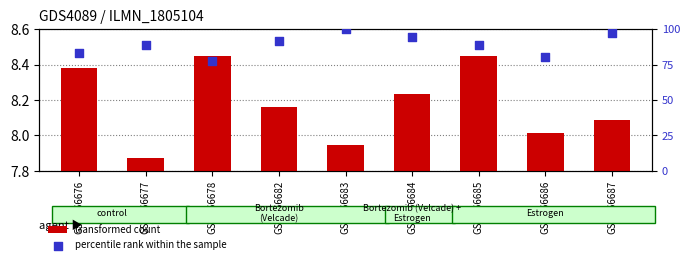

Which series contains the highest Y value?

percentile rank within the sample